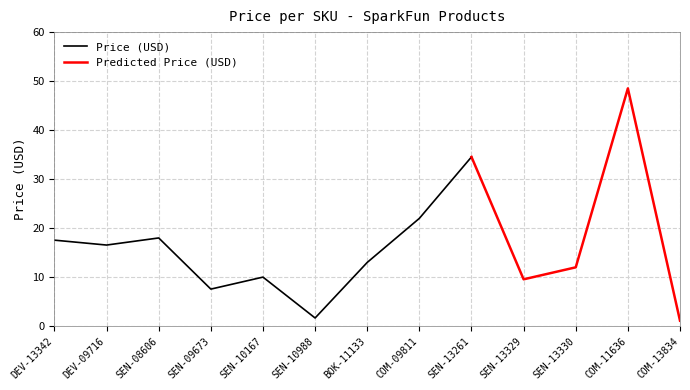

Rank the categories by value from lowest to highest.

COM-13834, SEN-10988, SEN-09673, SEN-13329, SEN-10167, SEN-13330, BOK-11133, DEV-09716, DEV-13342, SEN-08606, COM-09811, SEN-13261, COM-11636